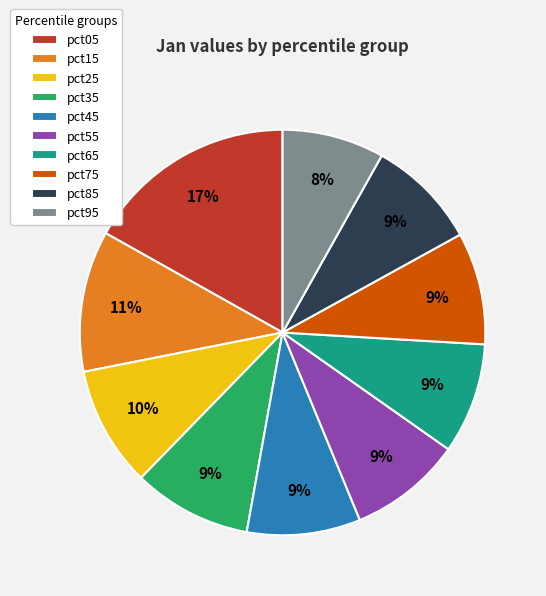

Between pct05 and pct75, which is larger?

pct05